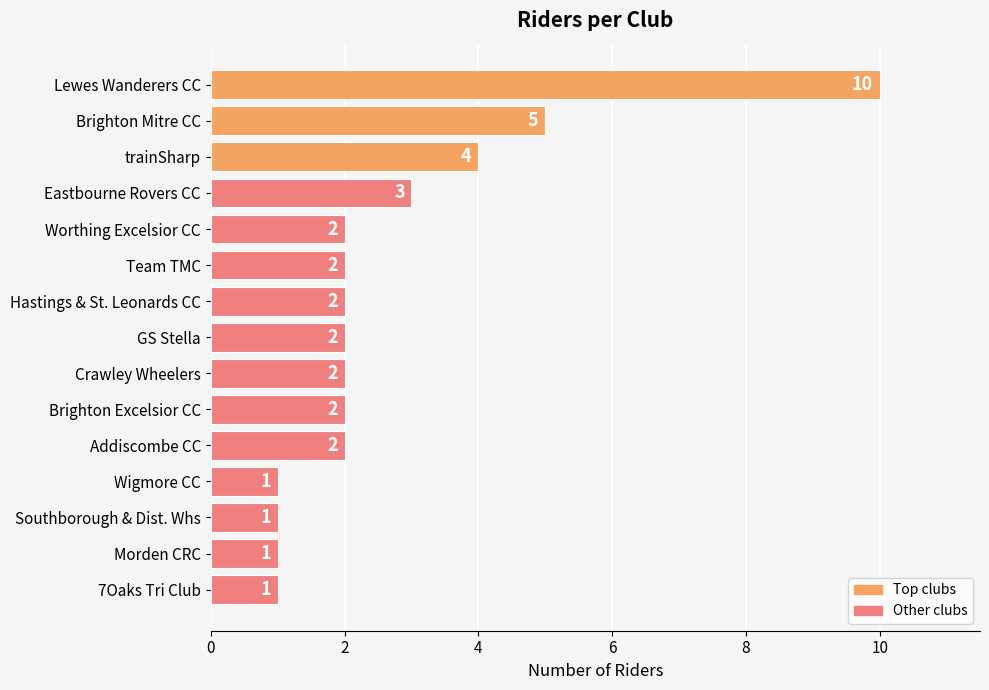

What is the average value?

3